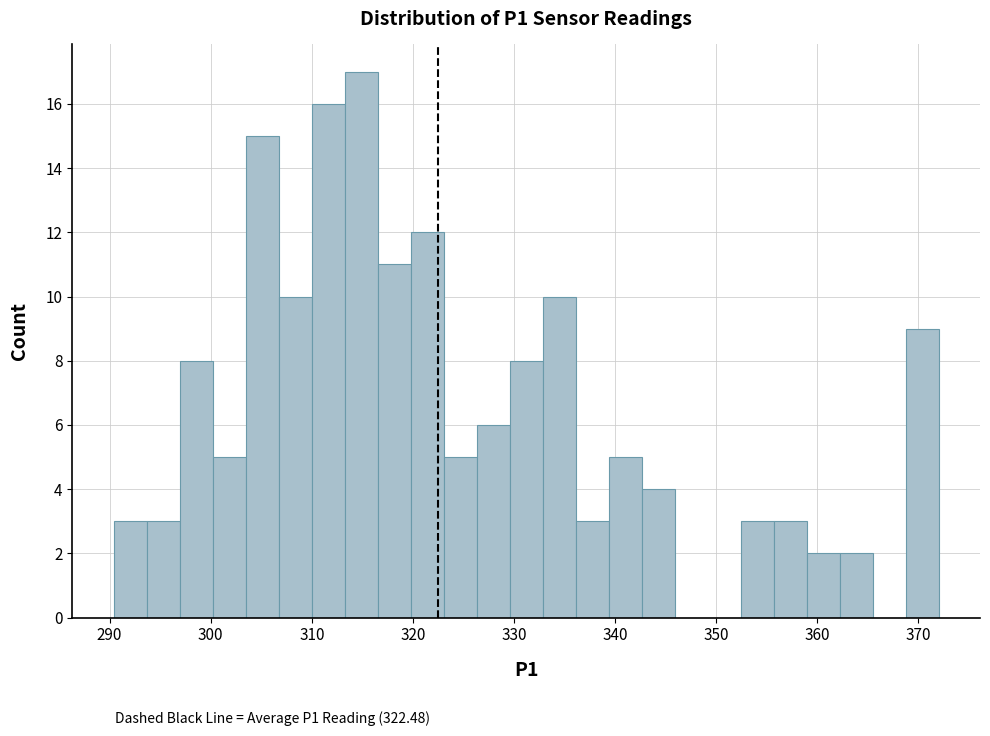

Around what value on the x-axis is the tallest bar? Give the approximate position of its centre, as read against the axis.

315